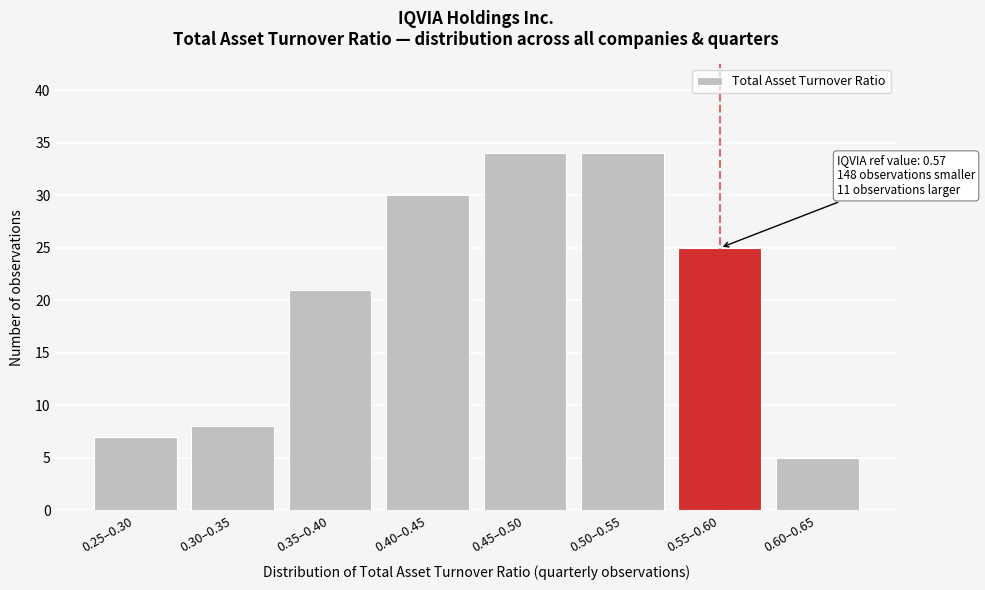

Reading right to left, list all the values displayed in this chart.

0.60–0.65=5	0.55–0.60=25	0.50–0.55=34	0.45–0.50=34	0.40–0.45=30	0.35–0.40=21	0.30–0.35=8	0.25–0.30=7